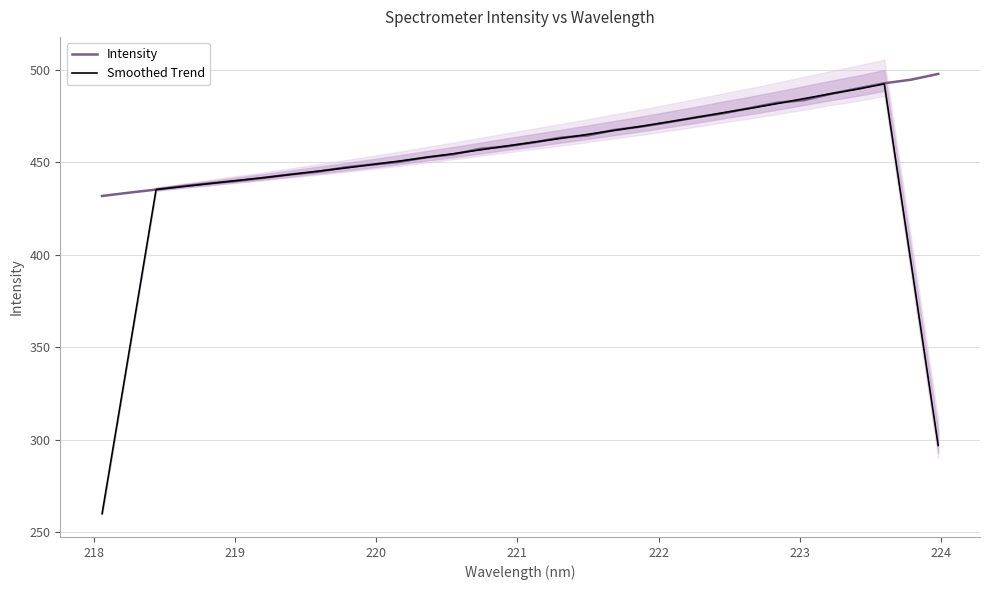

What is the average value of the Intensity series?

461.6